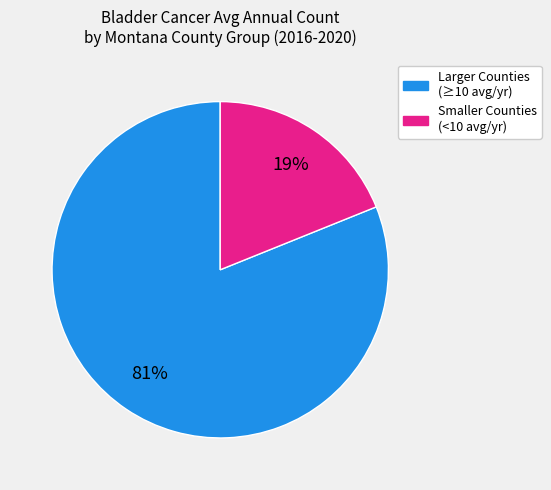

To the nearest percent, what is the average slice percentage?

50%